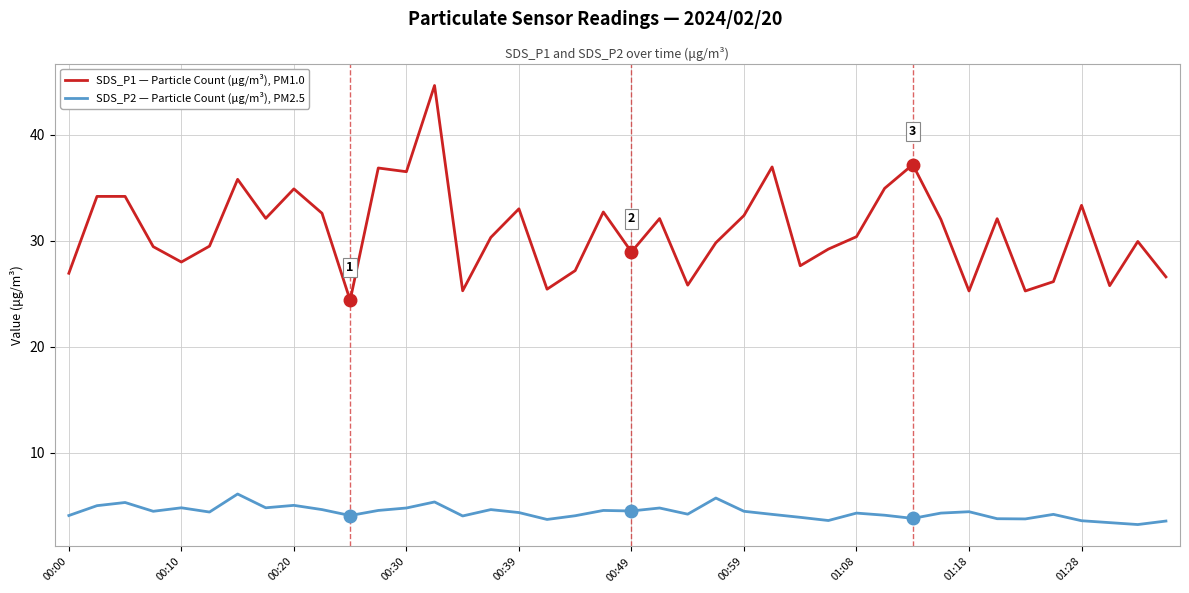

What are all the series names shown in the legend?

SDS_P1 — Particle Count (μg/m³), PM1.0, SDS_P2 — Particle Count (μg/m³), PM2.5